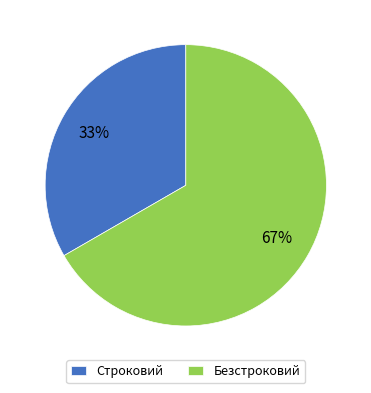

Is Строковий the majority of the pie?

No